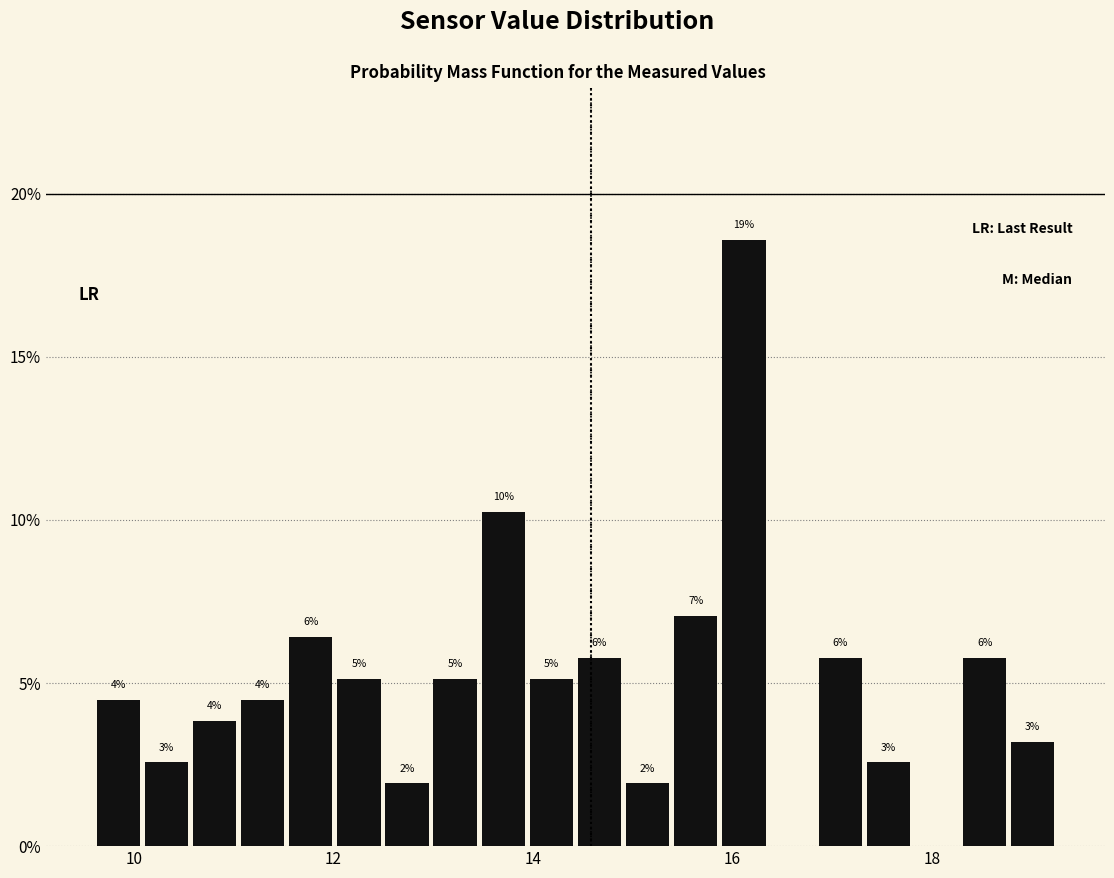

Around what value on the x-axis is the tallest bar? Give the approximate position of its centre, as read against the axis.

16.2